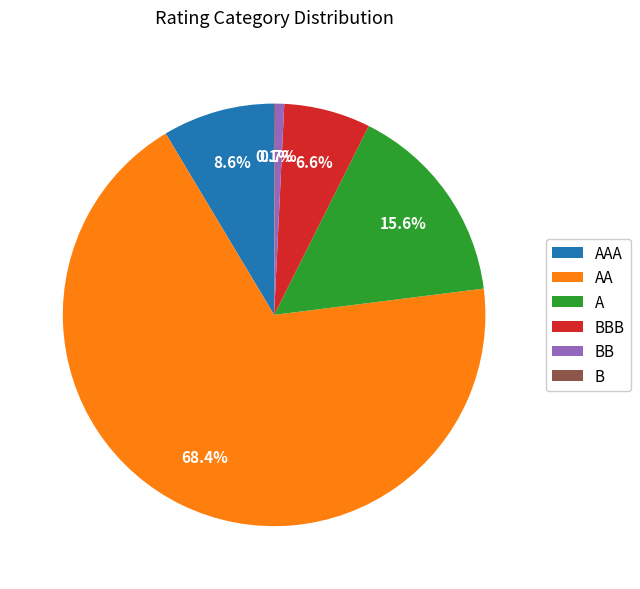

Which slice is the largest?

AA